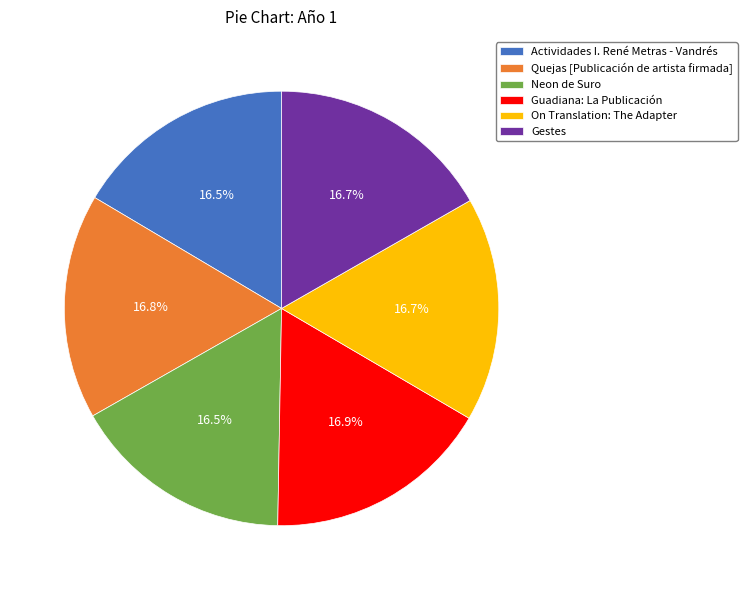

Does Neon de Suro account for over 50% of the chart?

No